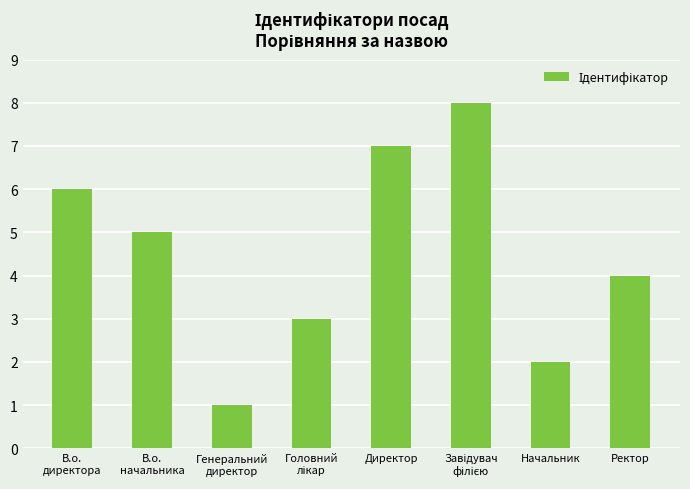

Reading right to left, transcribe all the data shown in this chart.

4	2	8	7	3	1	5	6